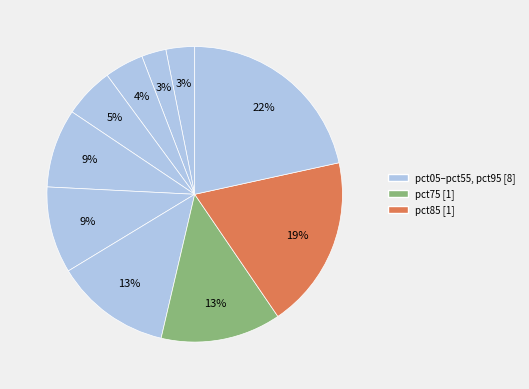

How many slices are in this pie chart?

10